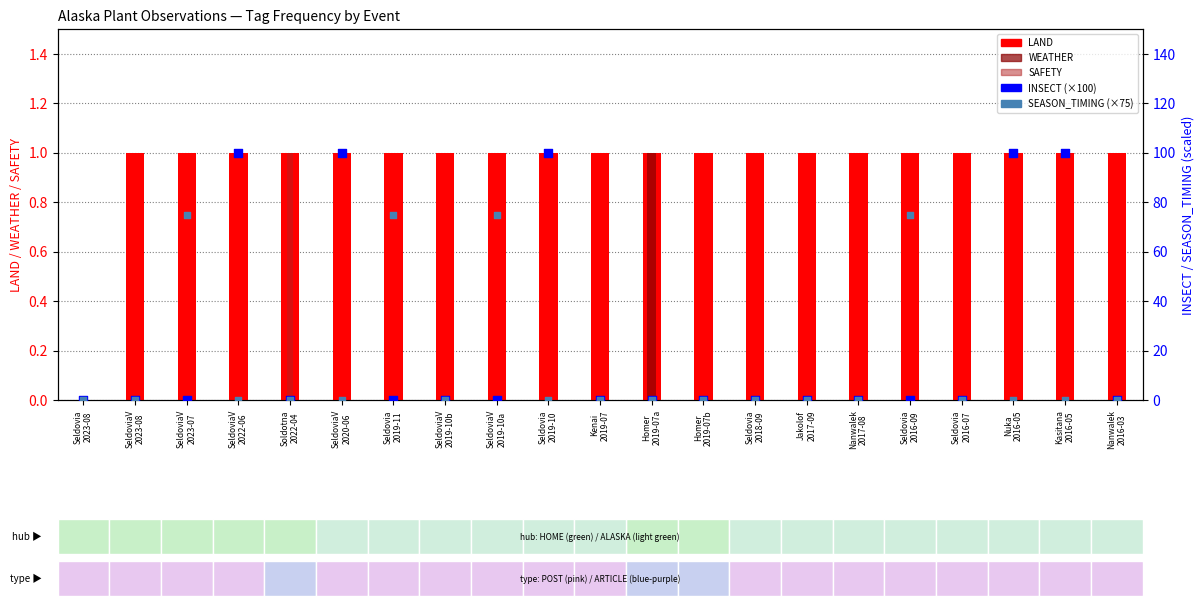

Which series has the largest total across all categories?

INSECT (×100)